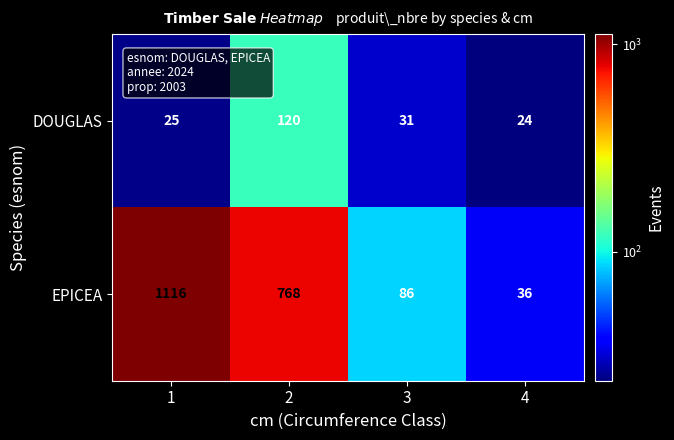

What is the sum of all DOUGLAS values?

200